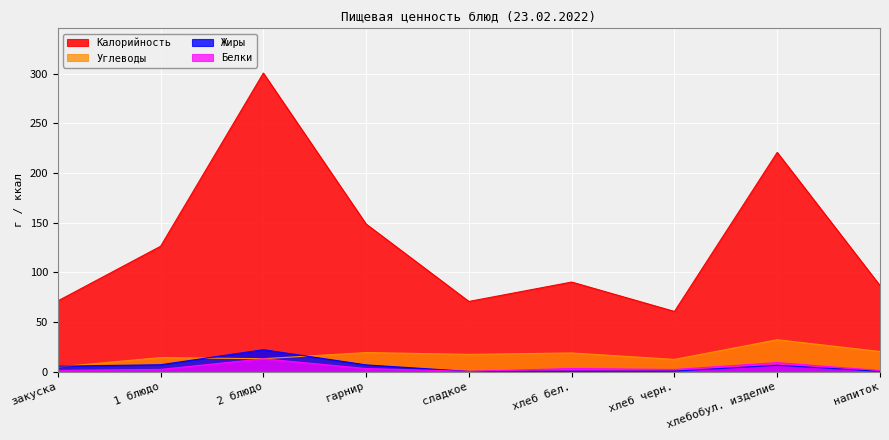

At which label does Белки first exceed 2?

1 блюдо